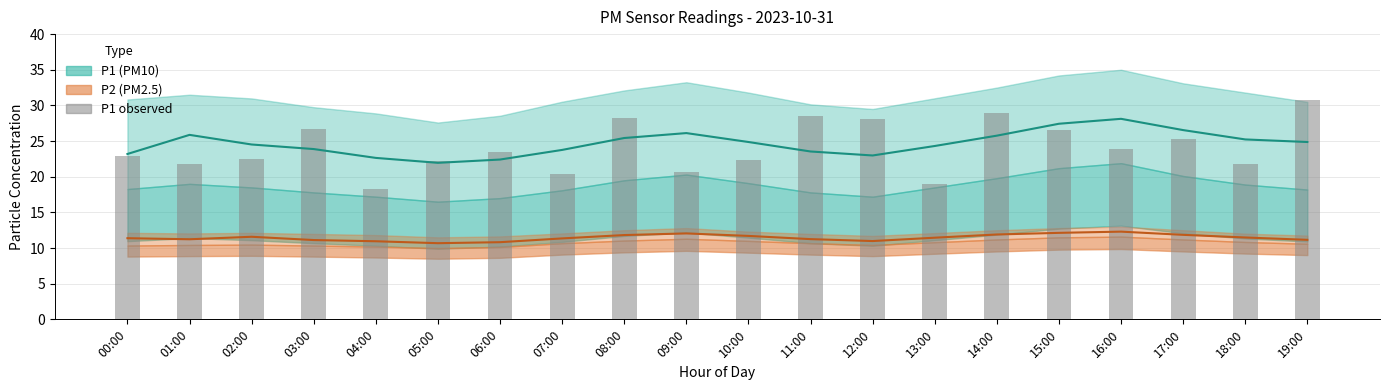

What is the maximum value shown in the chart?

30.8